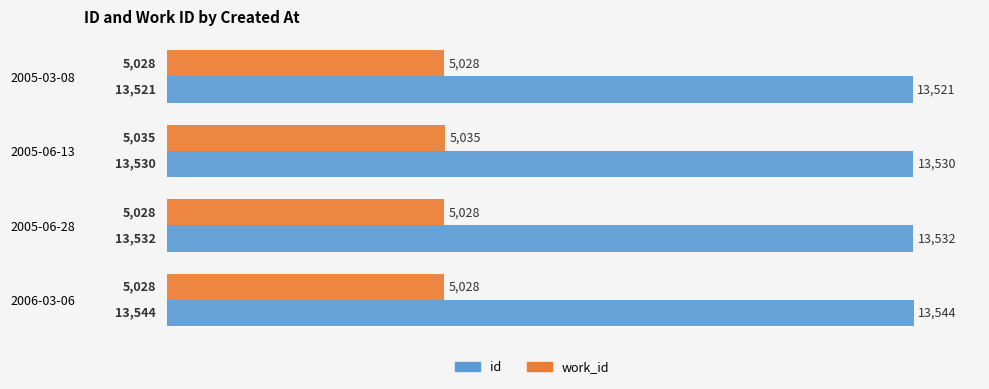

What is the difference between the maximum and minimum values in the id series?

23